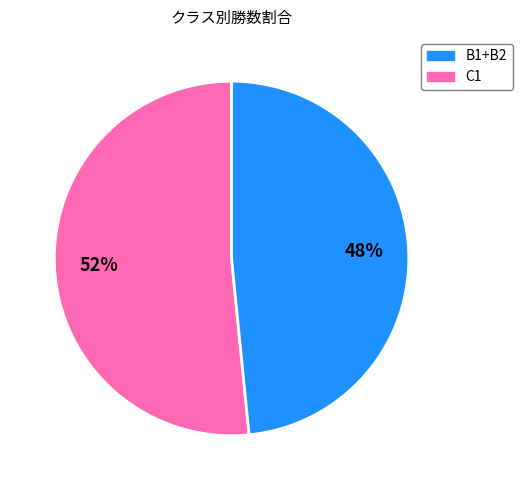

How many slices are in this pie chart?

2